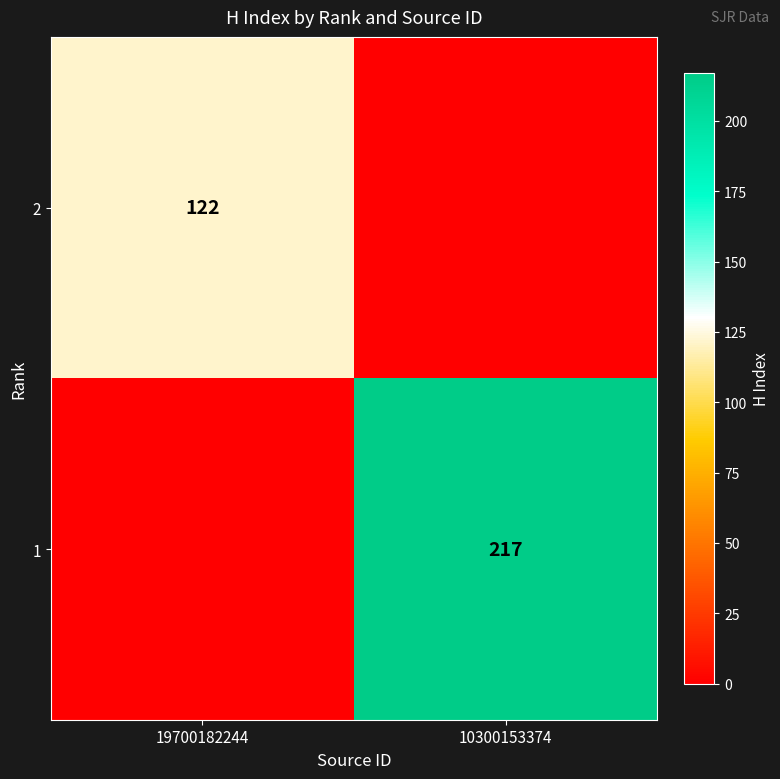

True or false: 1 has a value of 217 at 10300153374.

True